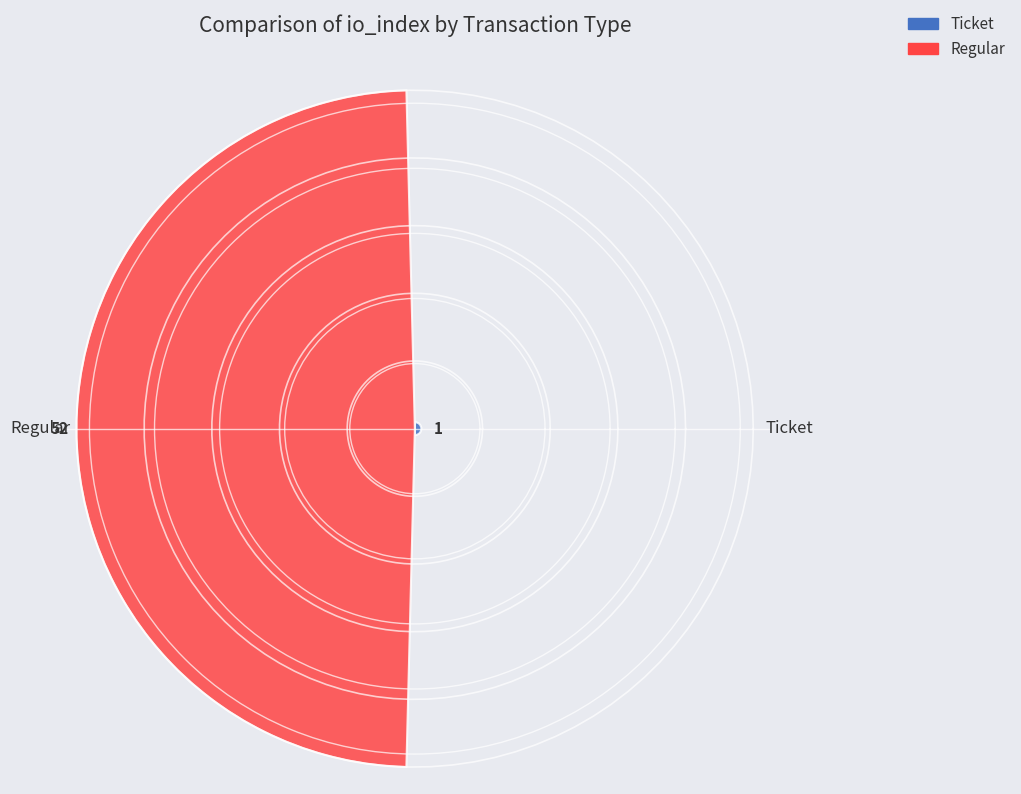

How many series are shown in this chart?

1